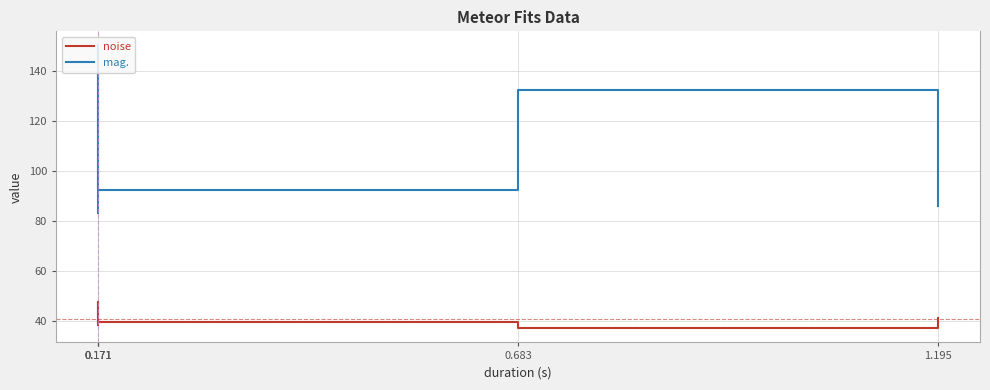

How many series are shown in this chart?

2